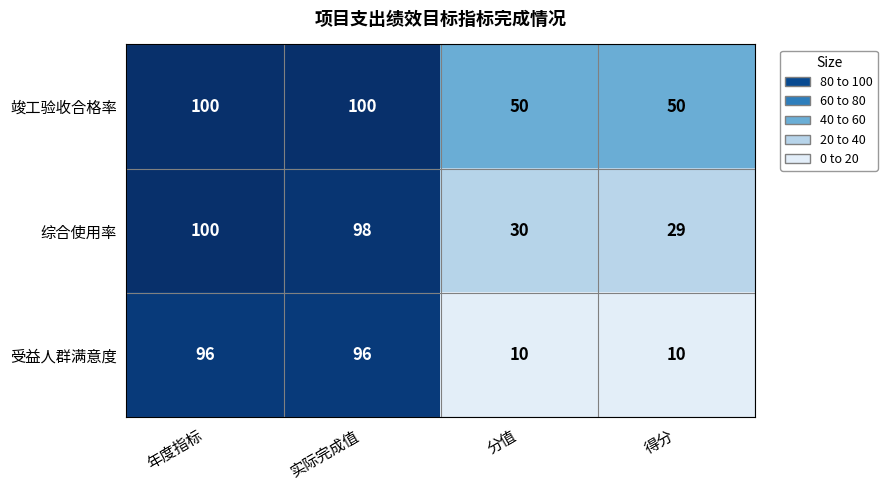

What is the difference between the maximum and second lowest values in the 综合使用率 series?

70